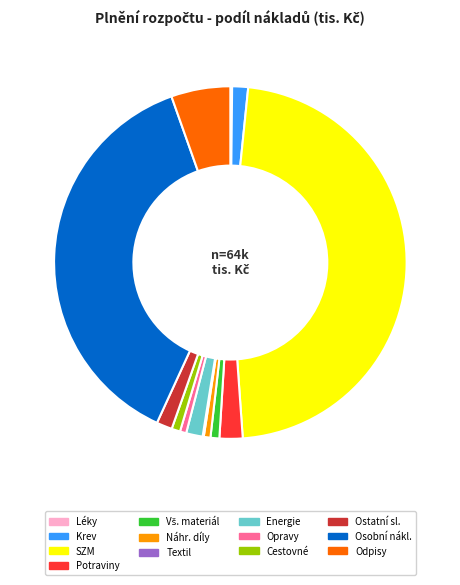

Is there any slice that represents more than half of the pie?

No